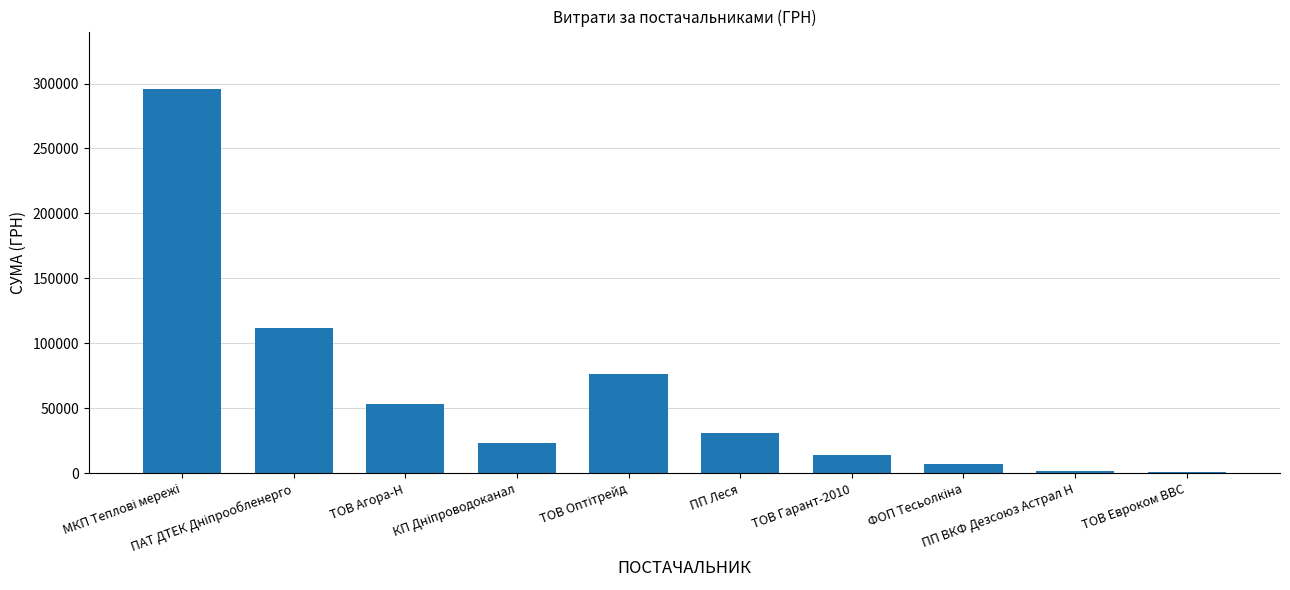

Is it true that the value at ТОВ Гарант-2010 is 13808.0?

True